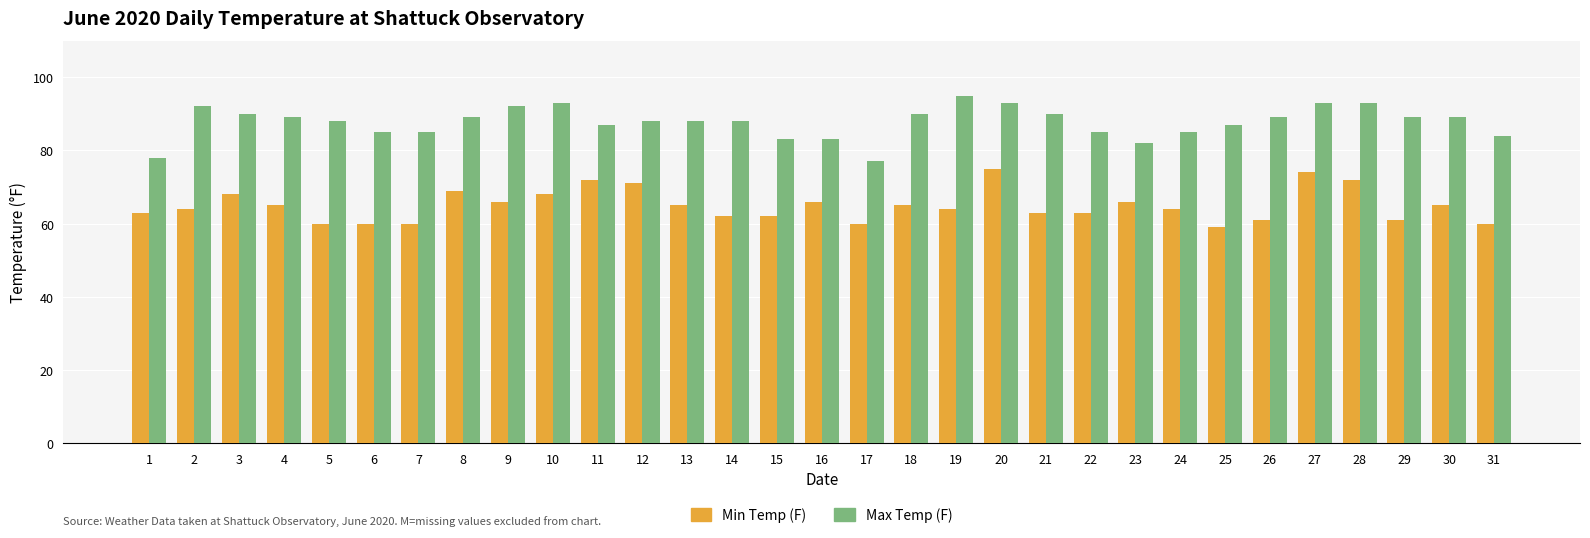

What are all the series names shown in the legend?

Min Temp (F), Max Temp (F)